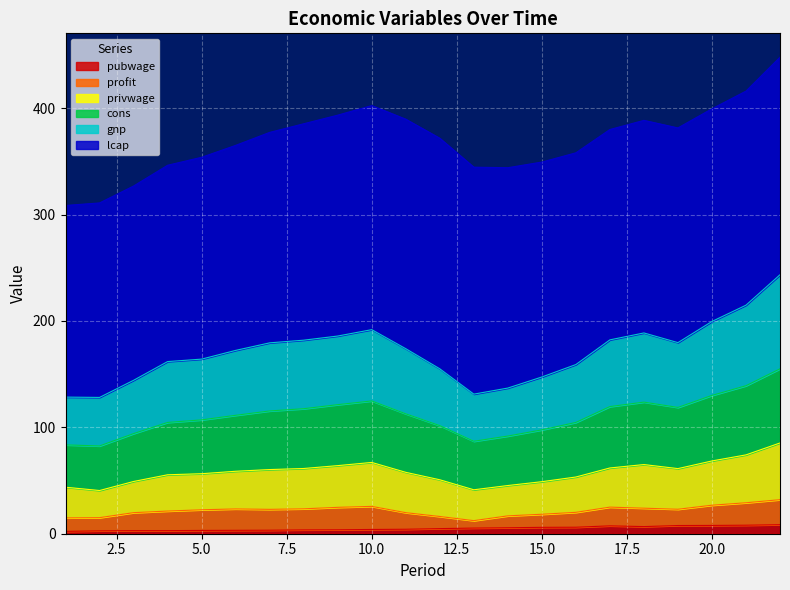

What is the difference between the maximum and minimum values in the pubwage series?

6.3